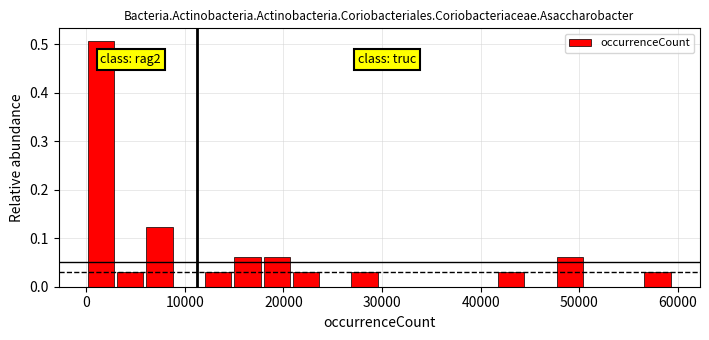

Read against the x-axis, roughly where is the centre of the tallest bar?

1000